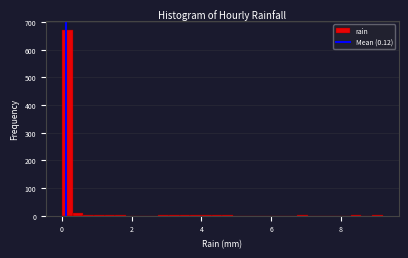

Read against the x-axis, roughly where is the centre of the tallest bar?

0.2